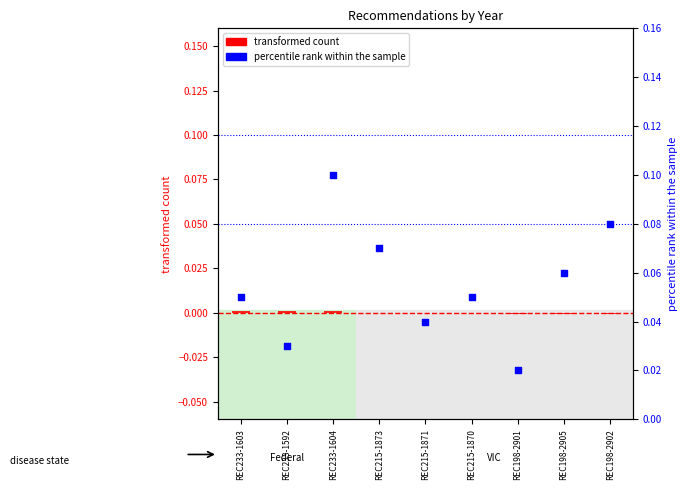

At how many categories does at least one series exceed 0?

9